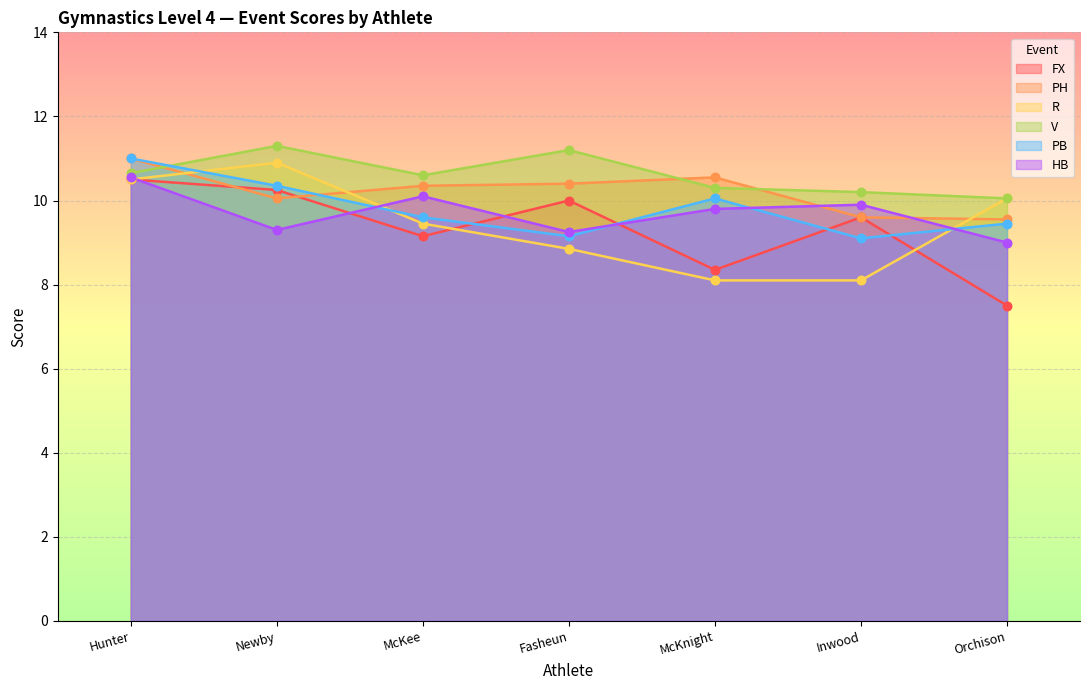

Which series reaches the maximum Y coordinate?

V